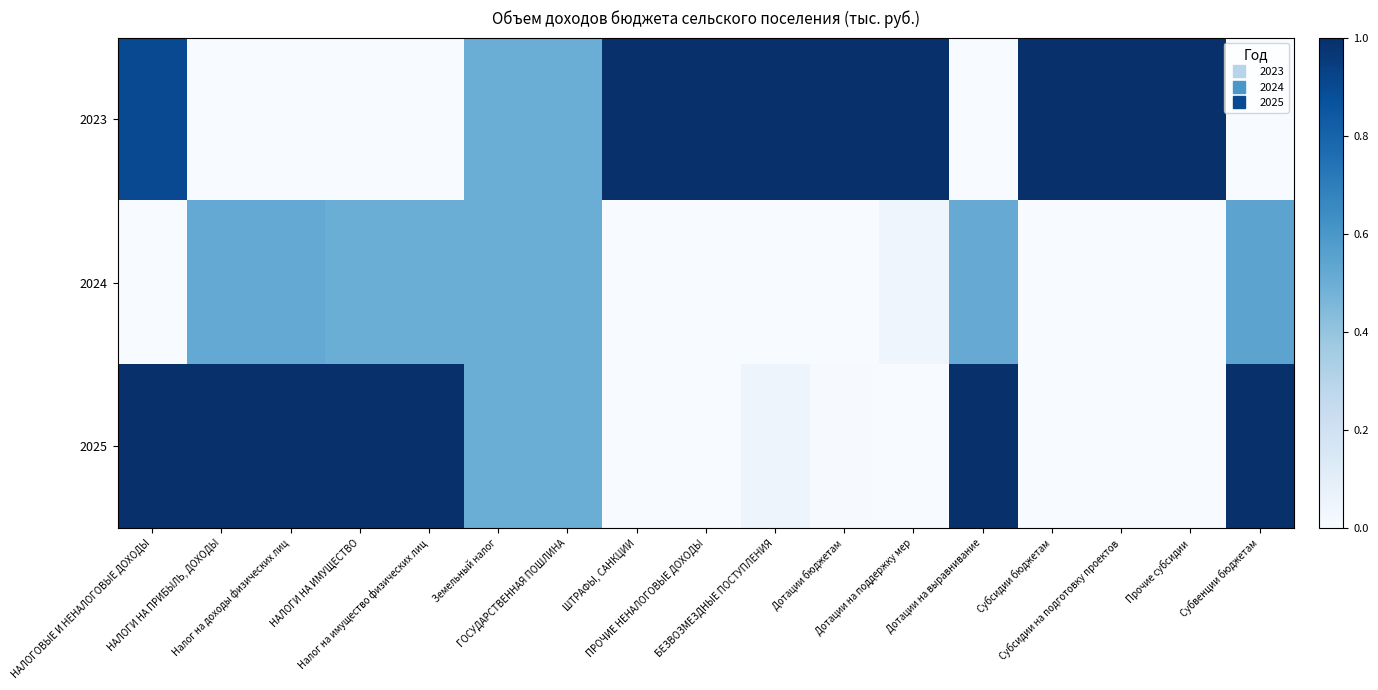

Rank the series by their average value, from lowest to highest.

2024, 2025, 2023